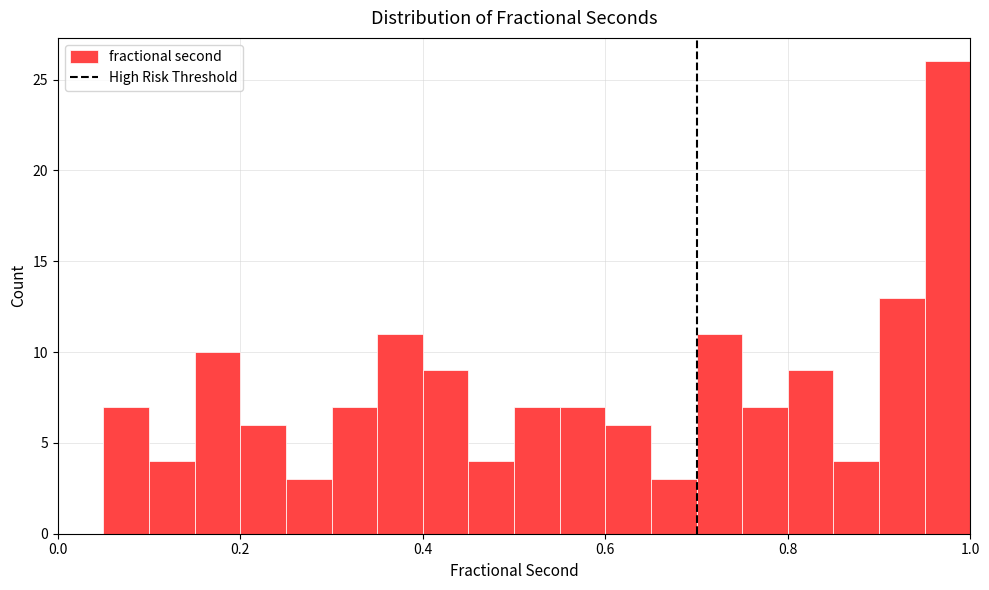

Read against the x-axis, roughly where is the centre of the tallest bar?

0.98